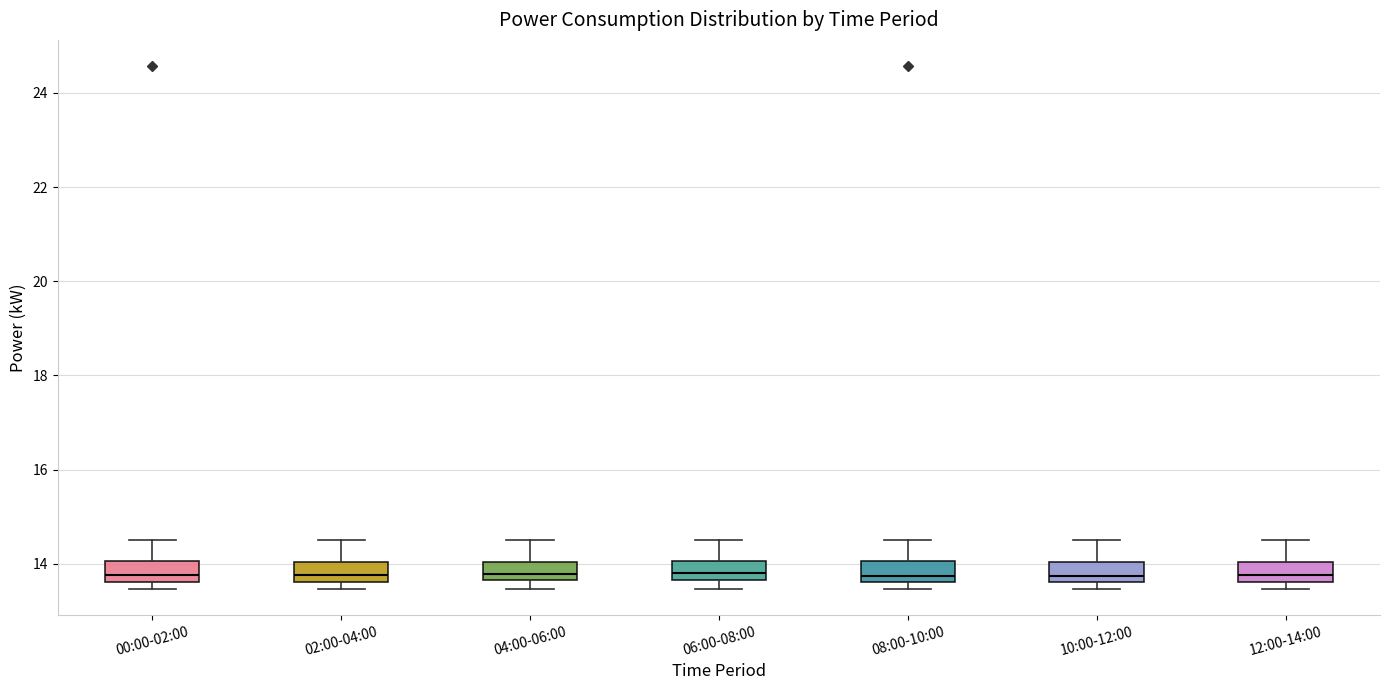

Reading left to right, read every box against the y-axis: the position of its median line, the range the box covers, and the ends of its whiskers. The values are not printed on the chart, so give them approximately, as read against the axis.

00:00-02:00: median 13.8, box 13.6 to 14.0, whiskers 13.4 to 14.6
02:00-04:00: median 13.8, box 13.6 to 14.0, whiskers 13.4 to 14.6
04:00-06:00: median 13.8, box 13.6 to 14.0, whiskers 13.4 to 14.6
06:00-08:00: median 13.8, box 13.6 to 14.0, whiskers 13.4 to 14.6
08:00-10:00: median 13.8, box 13.6 to 14.0, whiskers 13.4 to 14.6
10:00-12:00: median 13.8, box 13.6 to 14.0, whiskers 13.4 to 14.6
12:00-14:00: median 13.8, box 13.6 to 14.0, whiskers 13.4 to 14.6